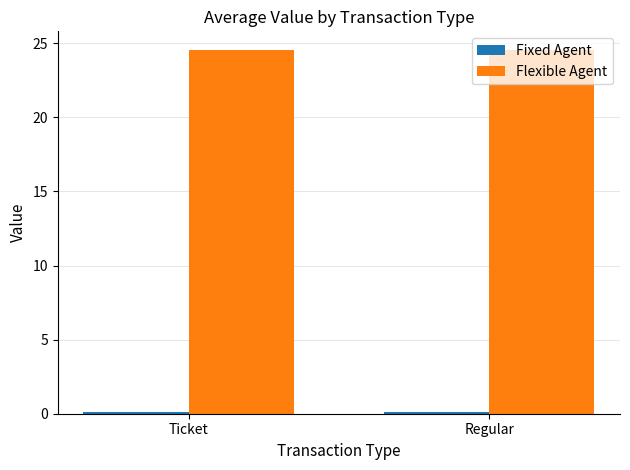

The value of Flexible Agent at Ticket is 9.5. True or false?

False